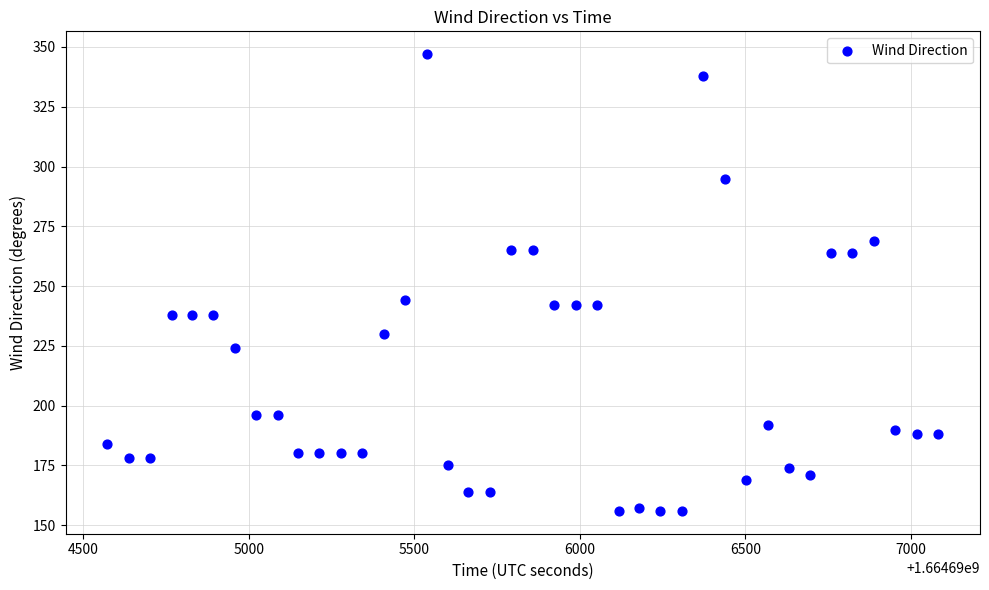

What is the range of X values (max minus min)?

2510